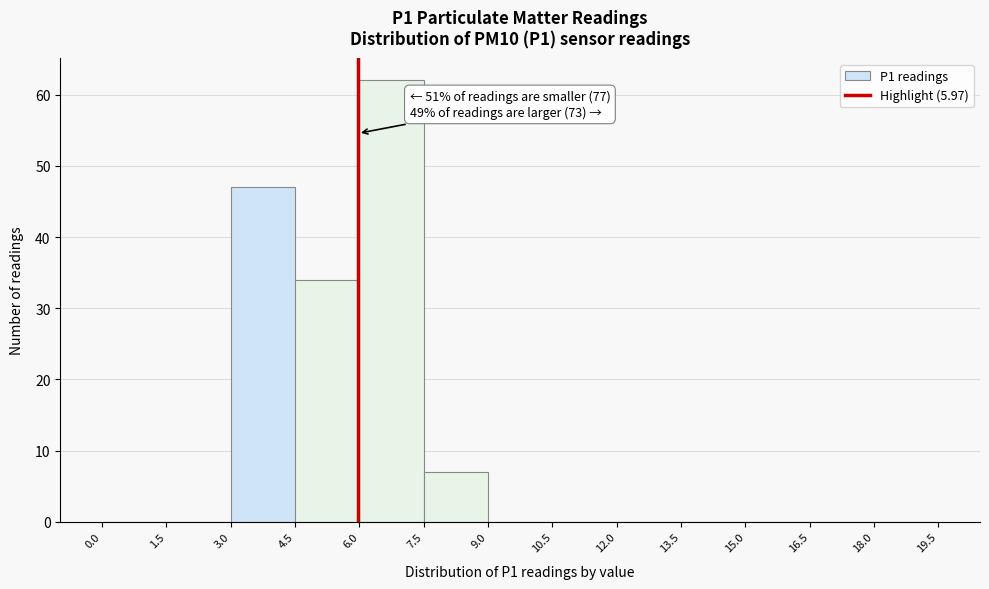

Over which range of the x-axis is the bar tallest?

6.0 to 7.5